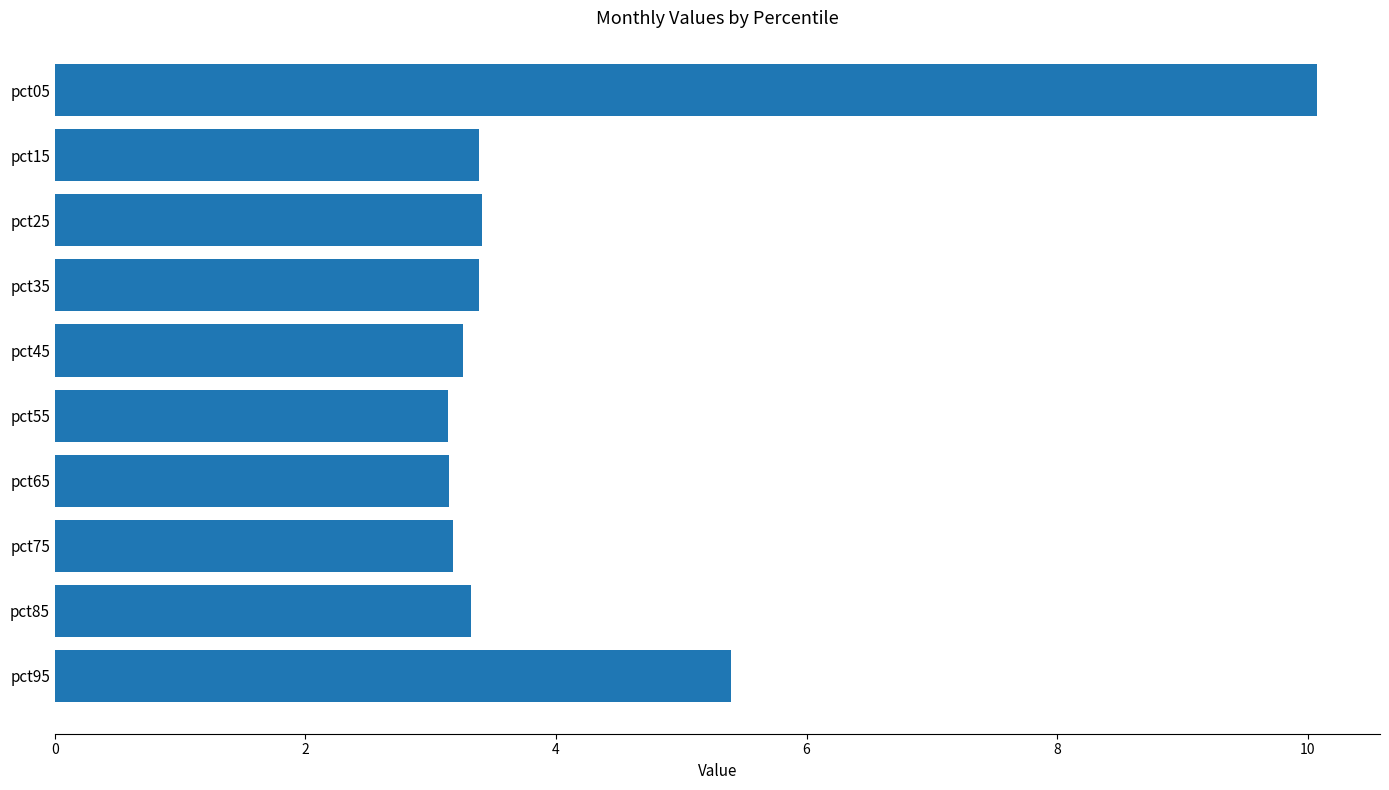

Which category has the highest value across all series?

pct05